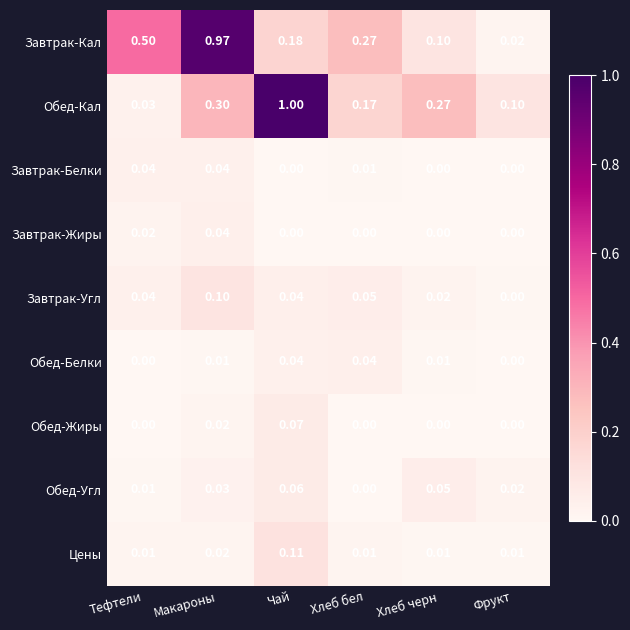

How many distinct data groups are displayed?

9